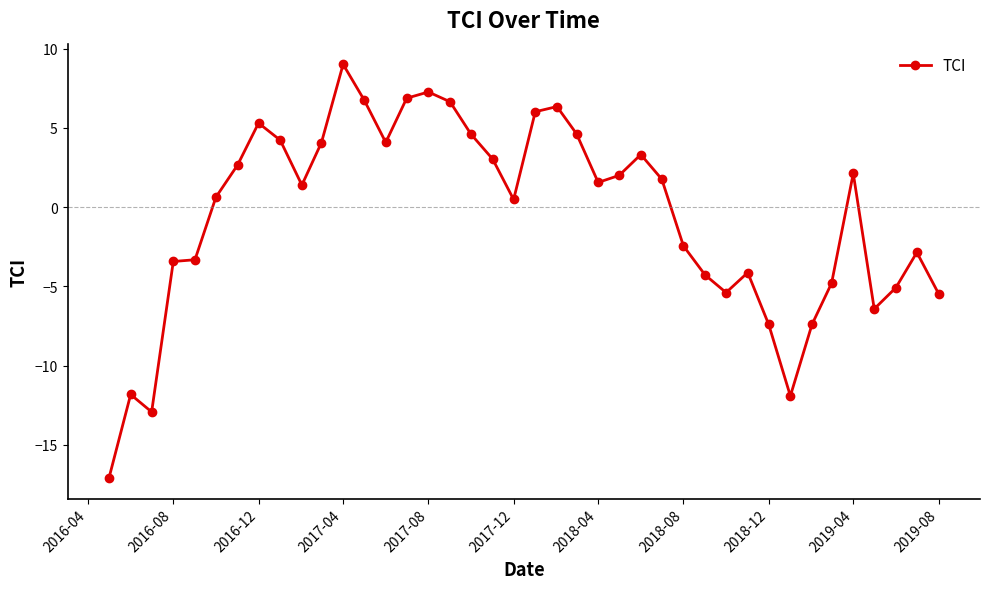

What is the maximum value shown in the chart?

9.0